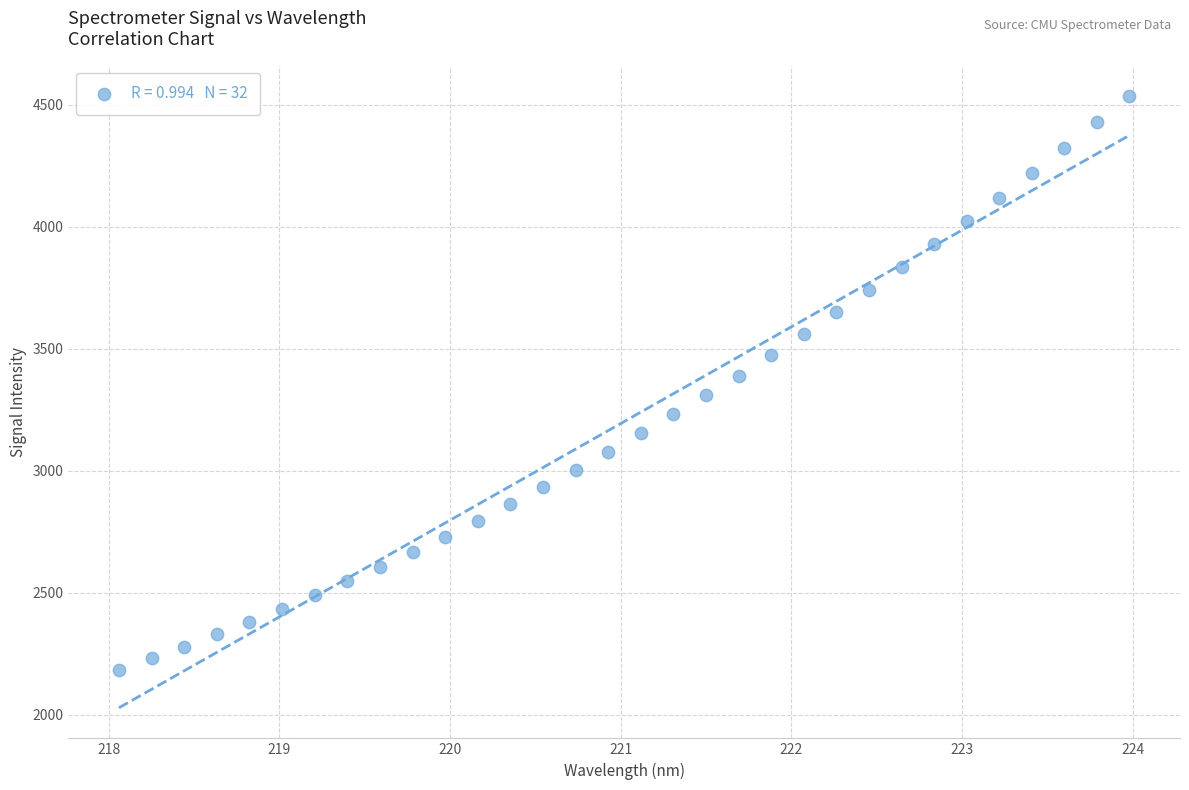

What is the range of X values (max minus min)?

5.9